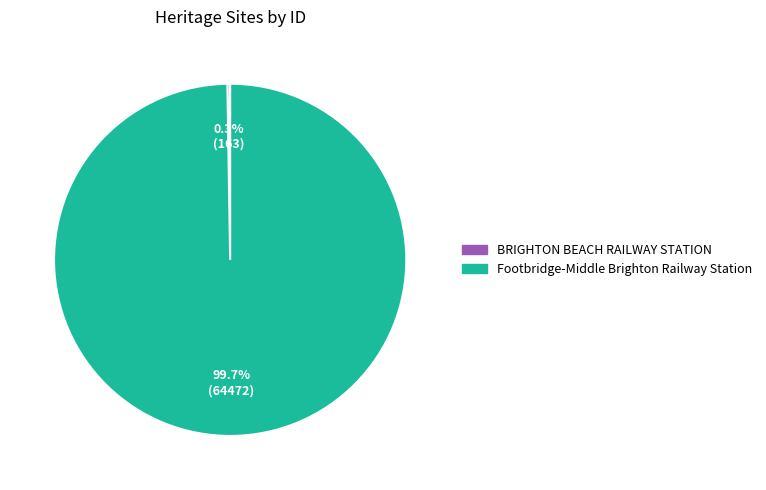

Is Footbridge-Middle Brighton Railway Station the majority of the pie?

Yes